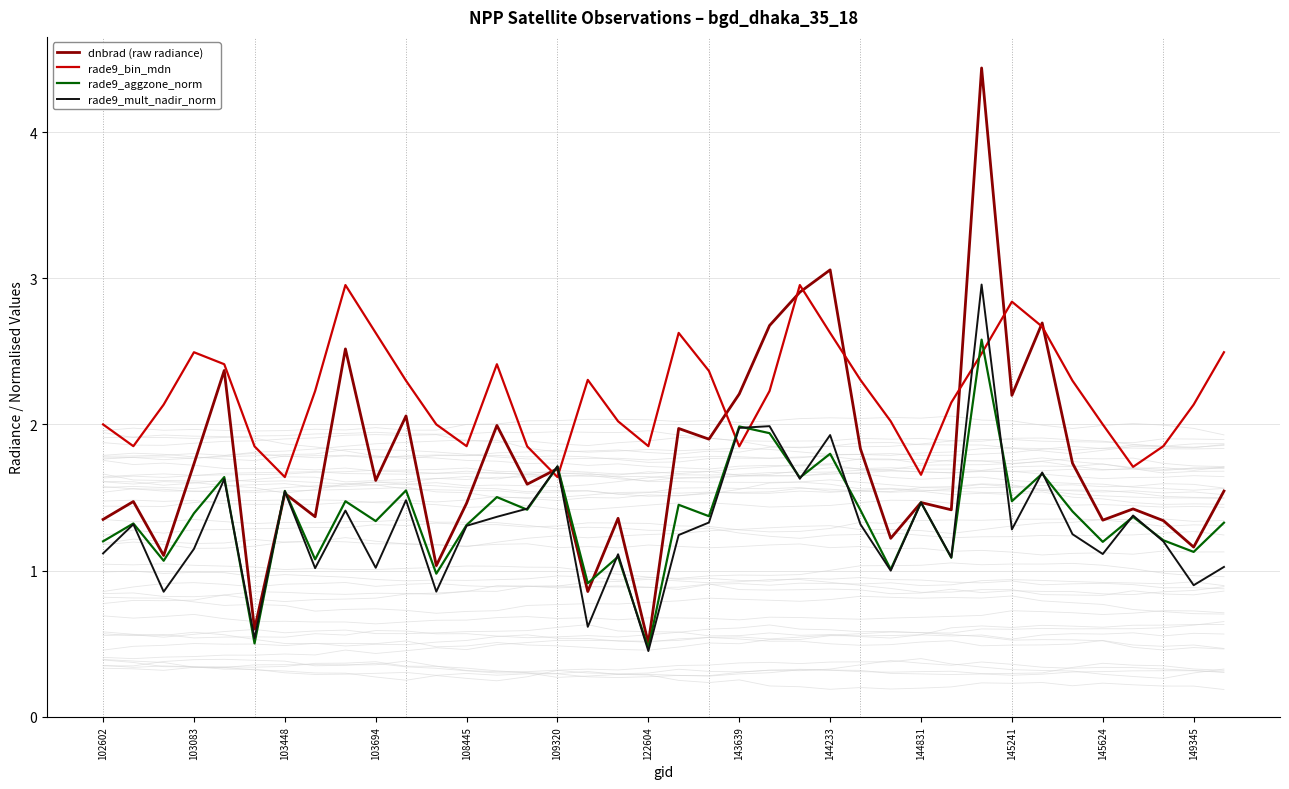

True or false: rade9_mult_nadir_norm and rade9_bin_mdn intersect in this chart.

True